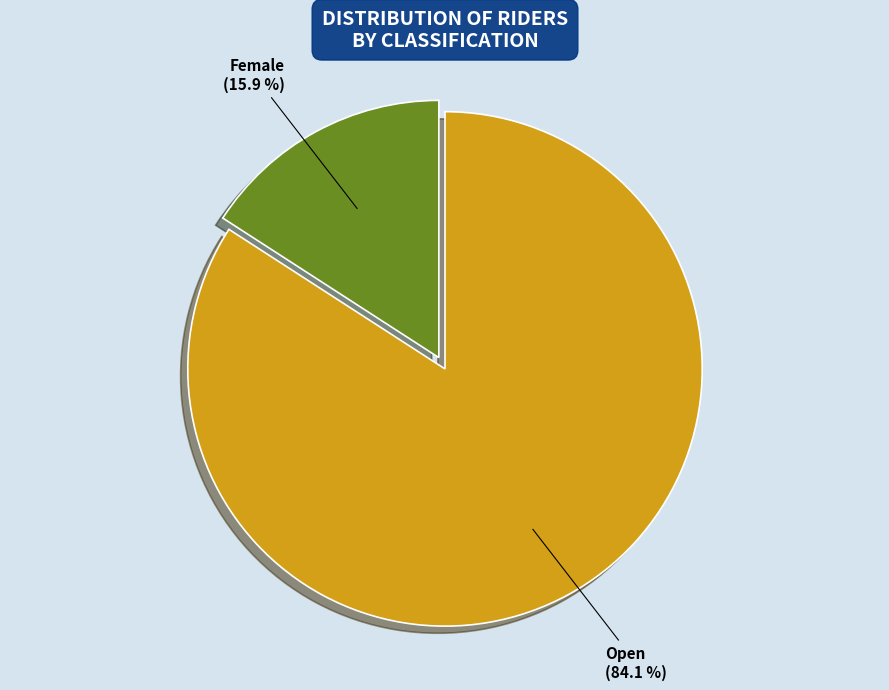

True or false: Female accounts for 4% of the total.

False